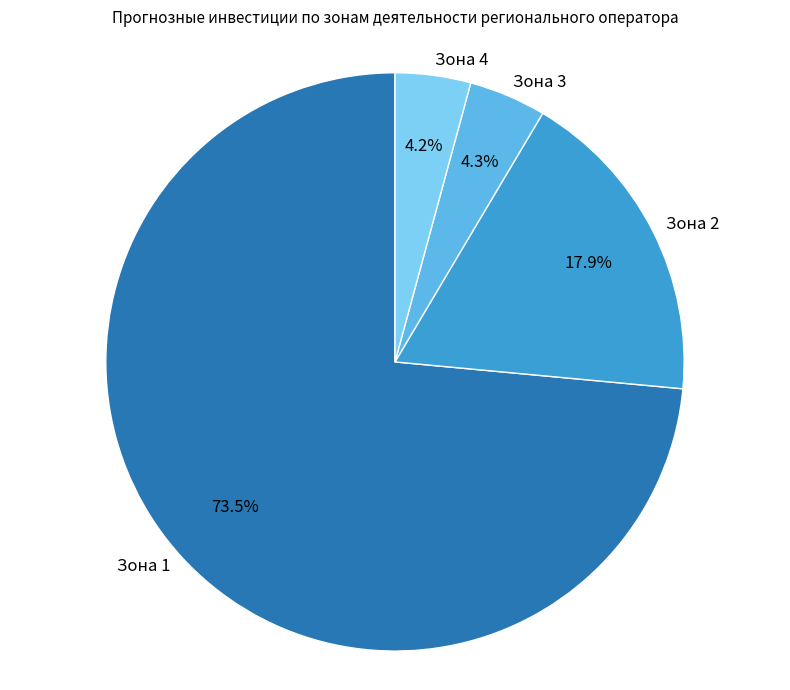

Which has a higher value, Зона 2 or Зона 1?

Зона 1